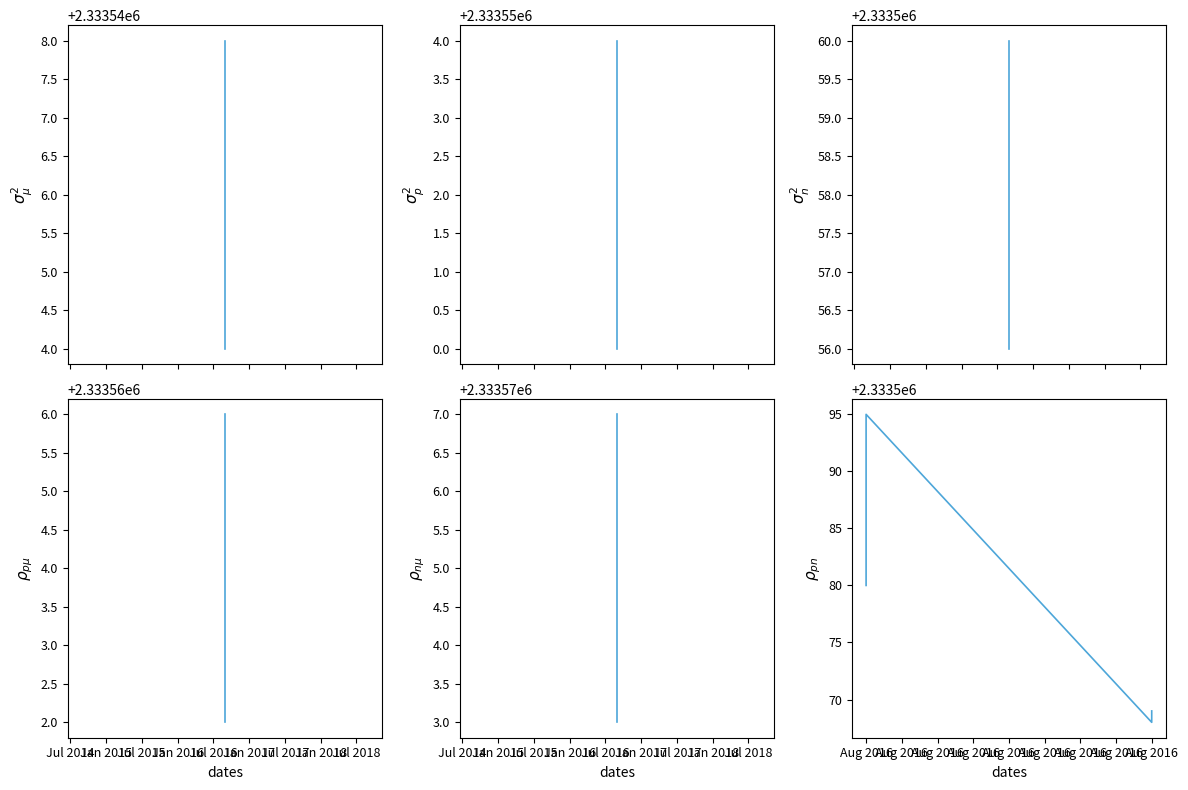

Rank the categories by value from lowest to highest.

Aug 2016, Aug 2016, Aug 2016, Aug 2016, Aug 2016, Aug 2016, Aug 2016, Aug 2016